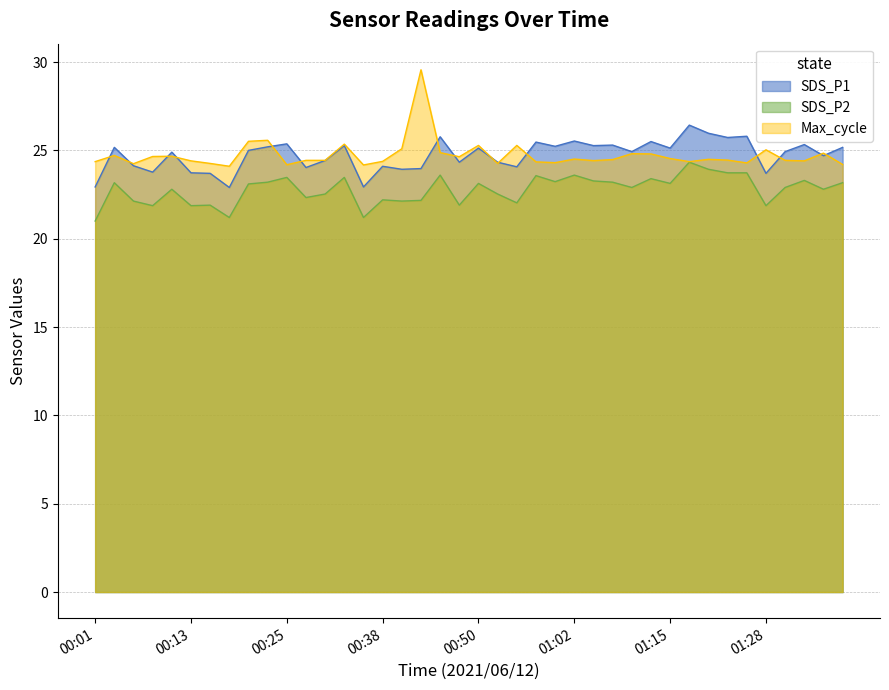

True or false: SDS_P1 and SDS_P2 intersect in this chart.

False